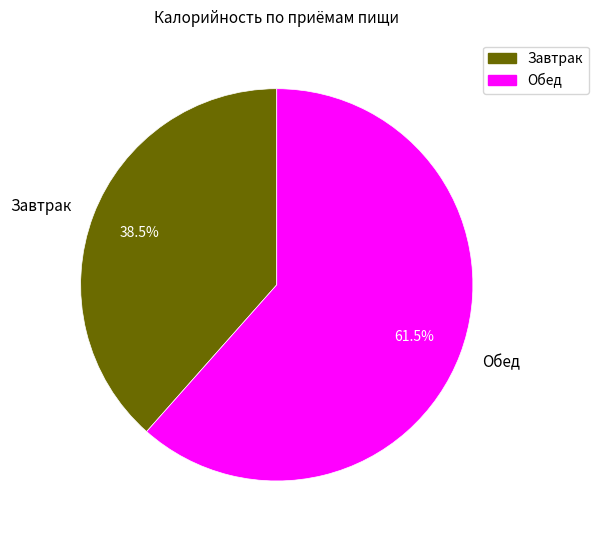

The Завтрак slice represents 48% of the pie. True or false?

False